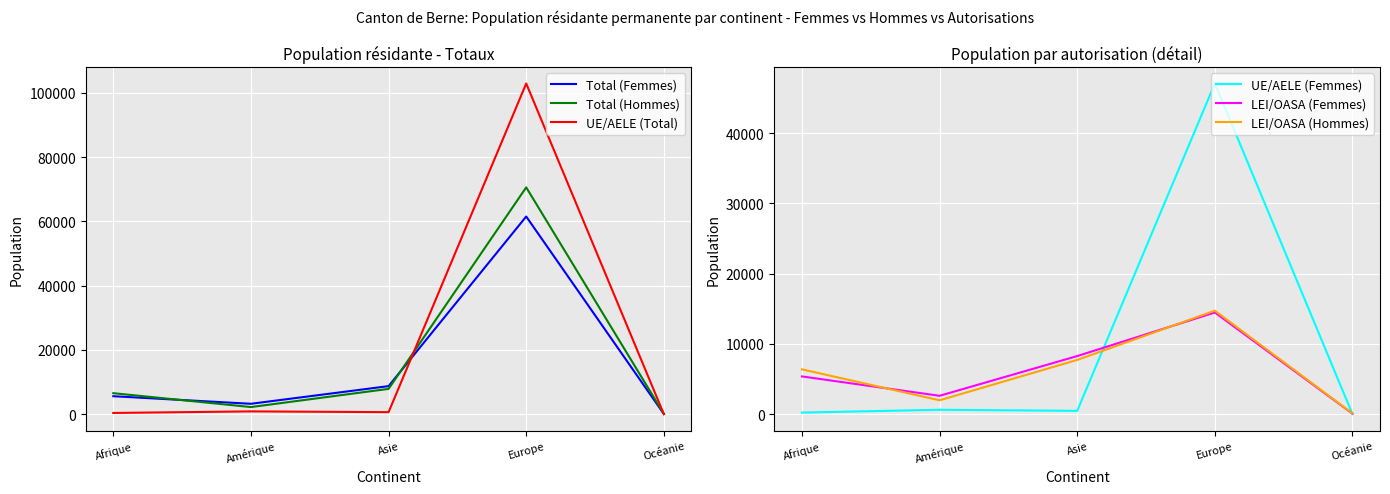

Reading left to right, extract all data points from this chart.

Total (Femmes): 5615	3262	8755	61518	98
Total (Hommes): 6558	2243	7899	70583	139
UE/AELE (Total): 408	897	656	102900	38
UE/AELE (Femmes): 236	637	481	47045	14
LEI/OASA (Femmes): 5379	2625	8274	14473	84
LEI/OASA (Hommes): 6386	1983	7724	14728	115